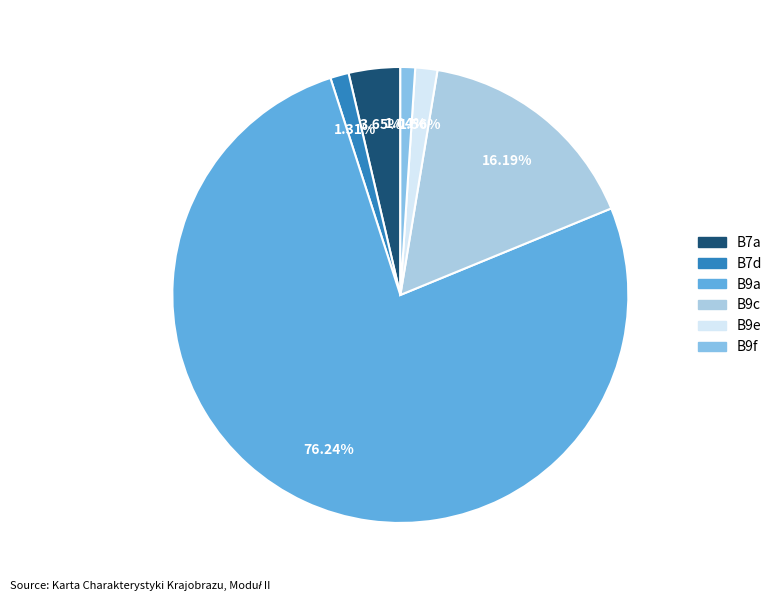

Does B9c represent more than half of the total?

No